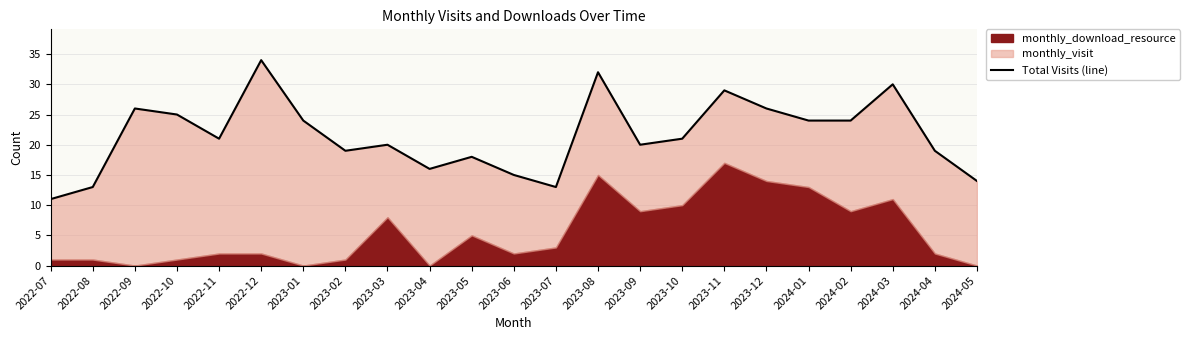

How many data points are above 21?

10